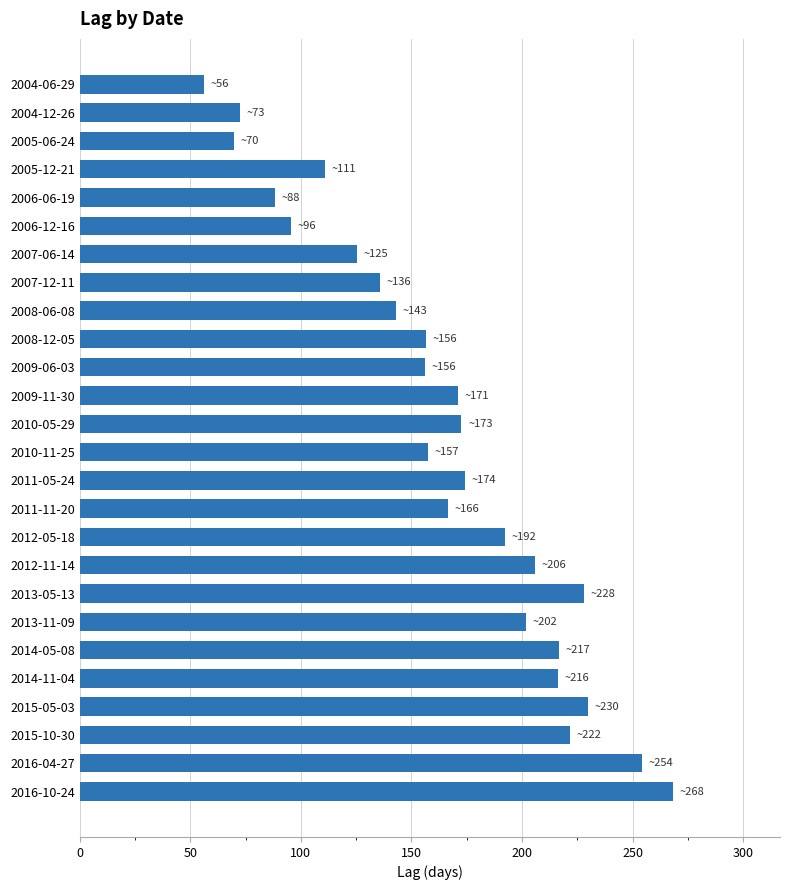

What is the label of the 5th bar from the bottom?

2014-11-04